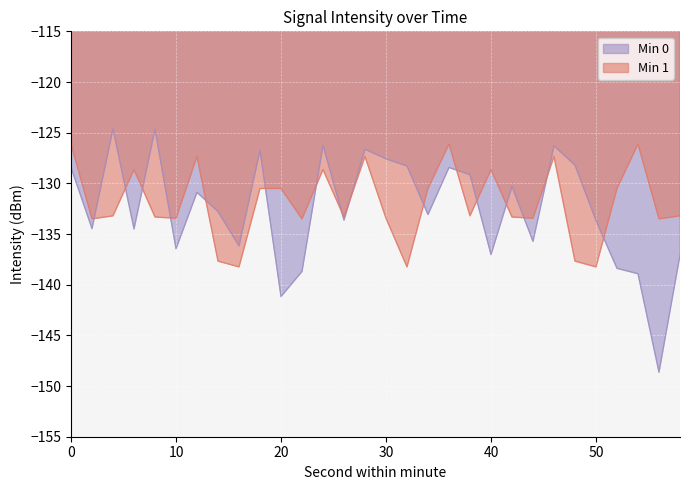

How many values in the Min 1 series exceed -133?

13